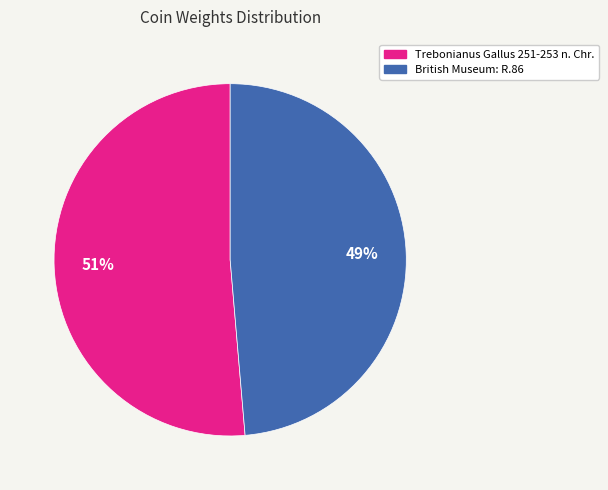

Count the number of slices in the pie.

2